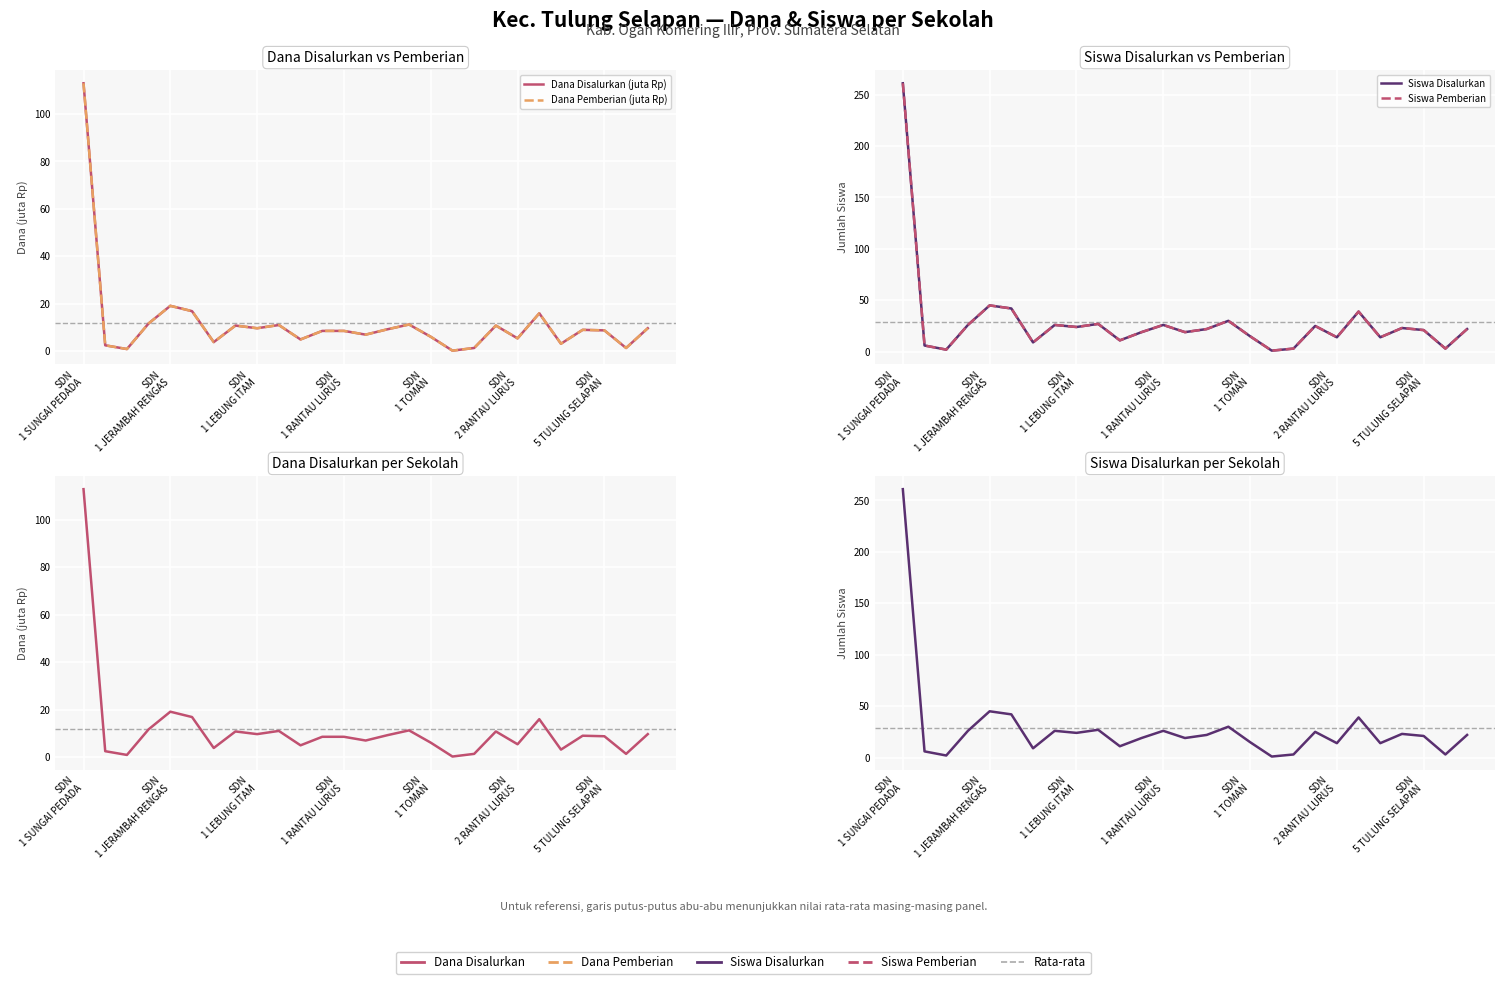

What is the maximum value shown in the chart?

261.0